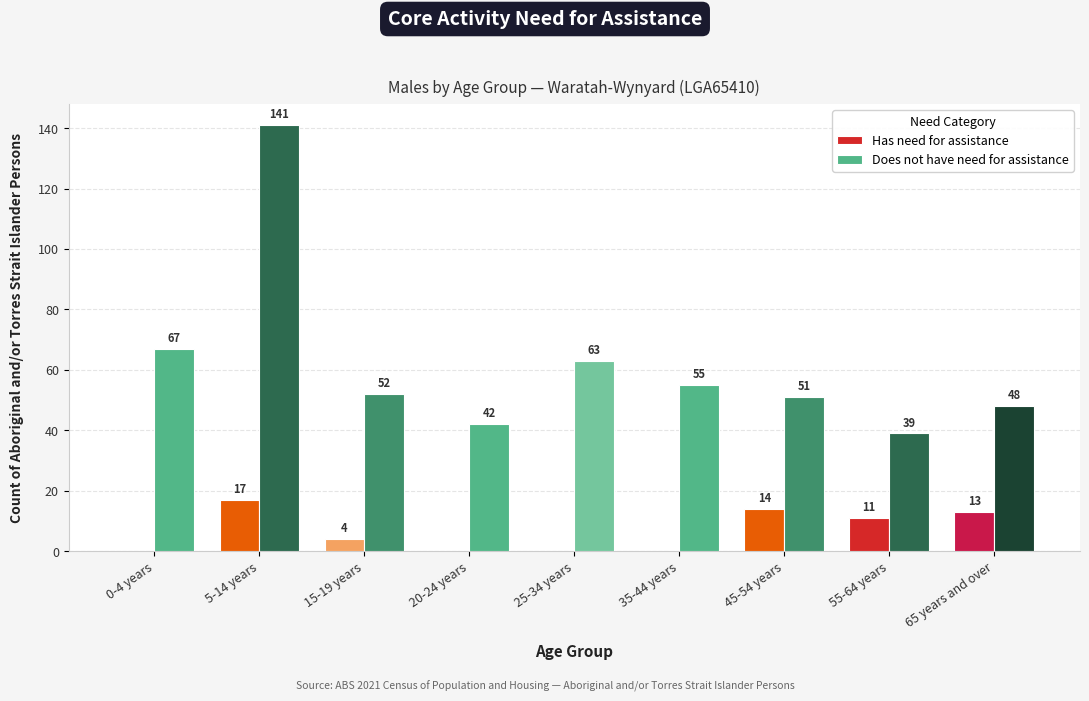

What is the sum of all Has need for assistance values?

59